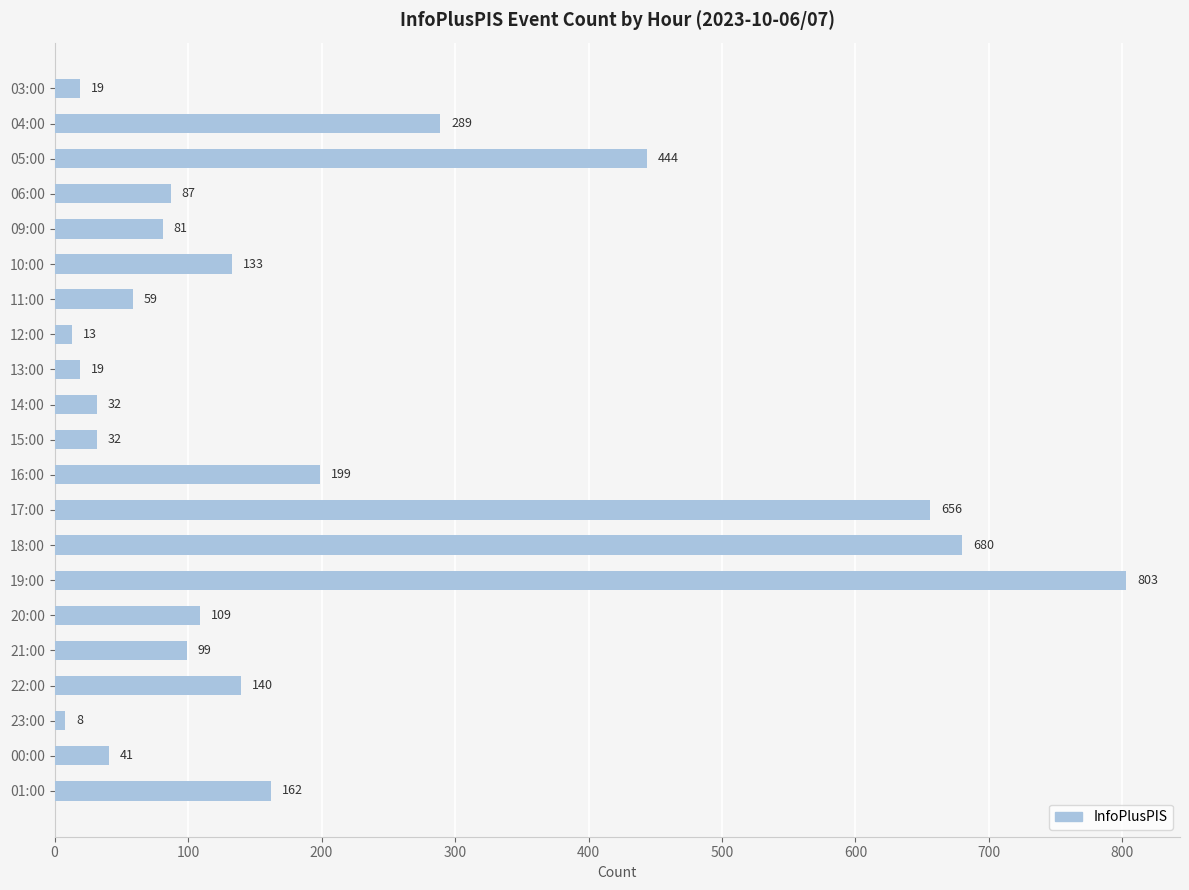

What is the minimum value shown in the chart?

8